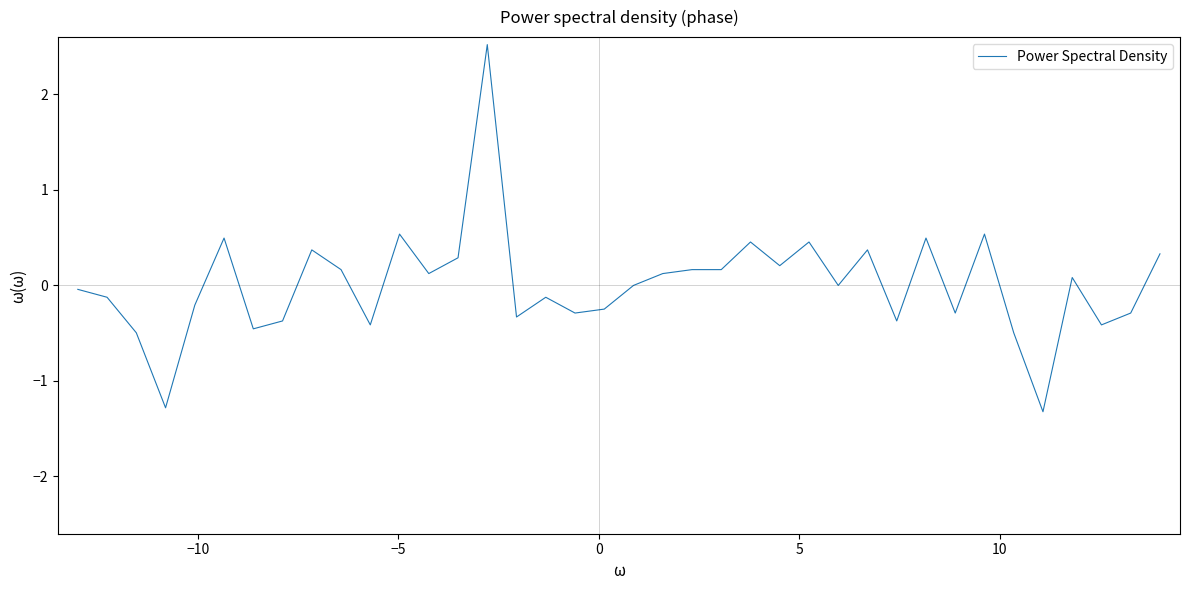

What is the greatest value displayed?

2.5